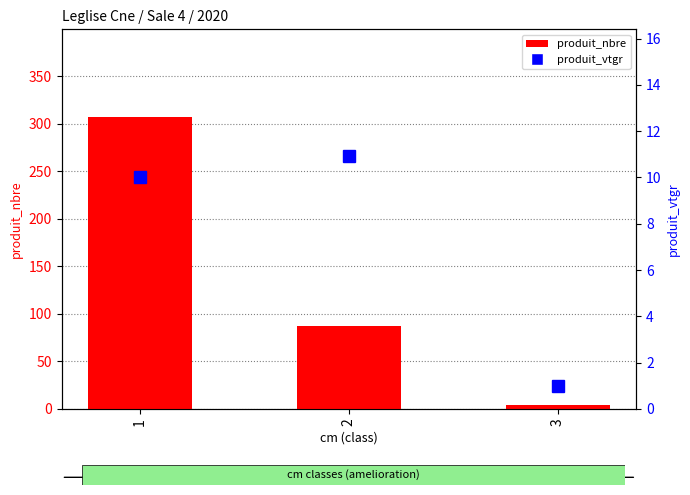

Reading left to right, transcribe all the data shown in this chart.

produit_nbre: 1=307.0	2=87.0	3=4.0
produit_vtgr: 1=10.0	2=10.9	3=1.0